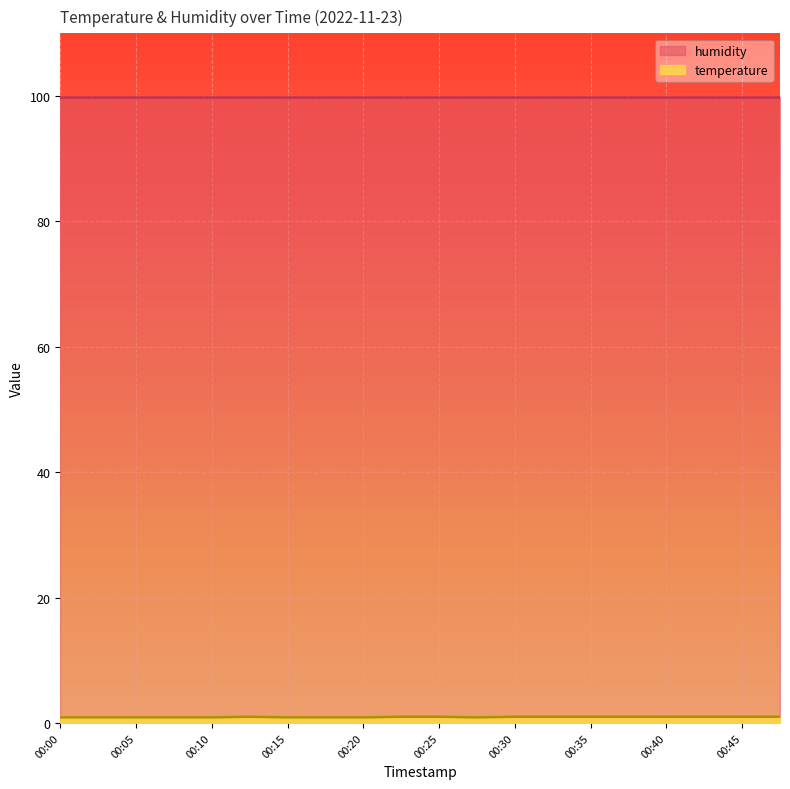

The chart shows a value of 0.9 at 00:03. True or false?

True